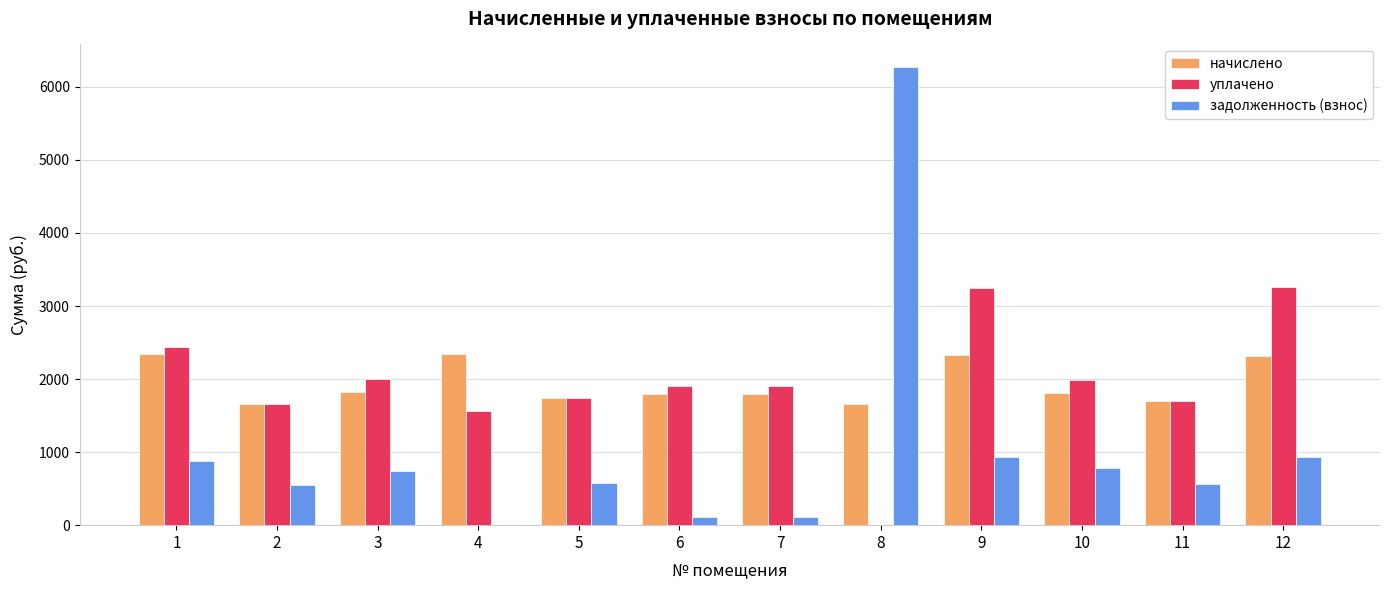

How many data points does each series have?

12